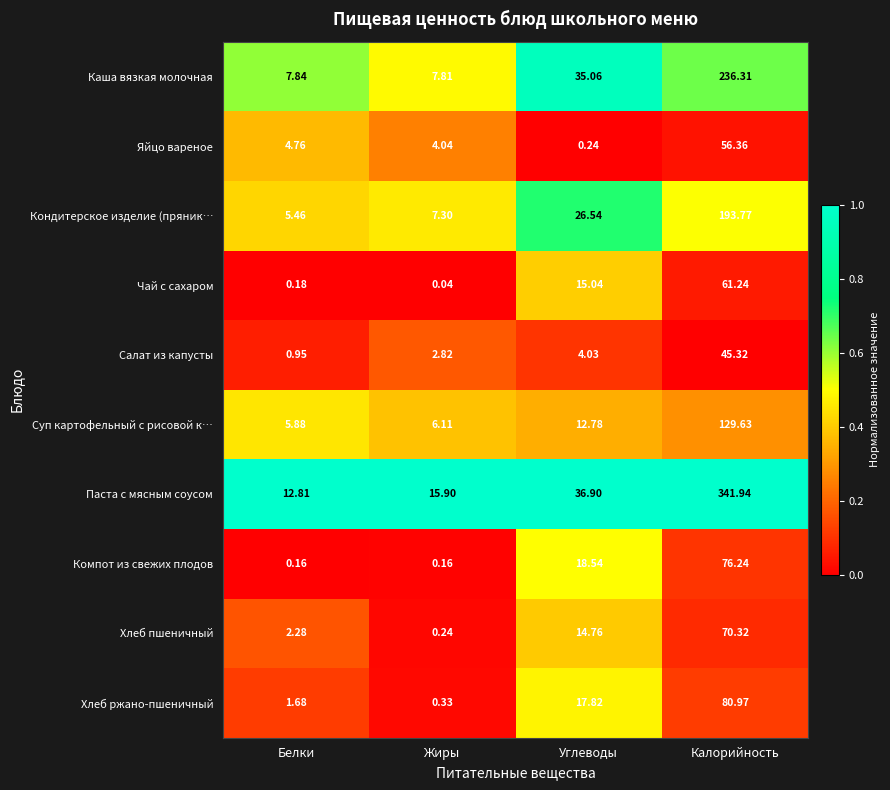

At which category does the chart reach its minimum across all series?

Жиры